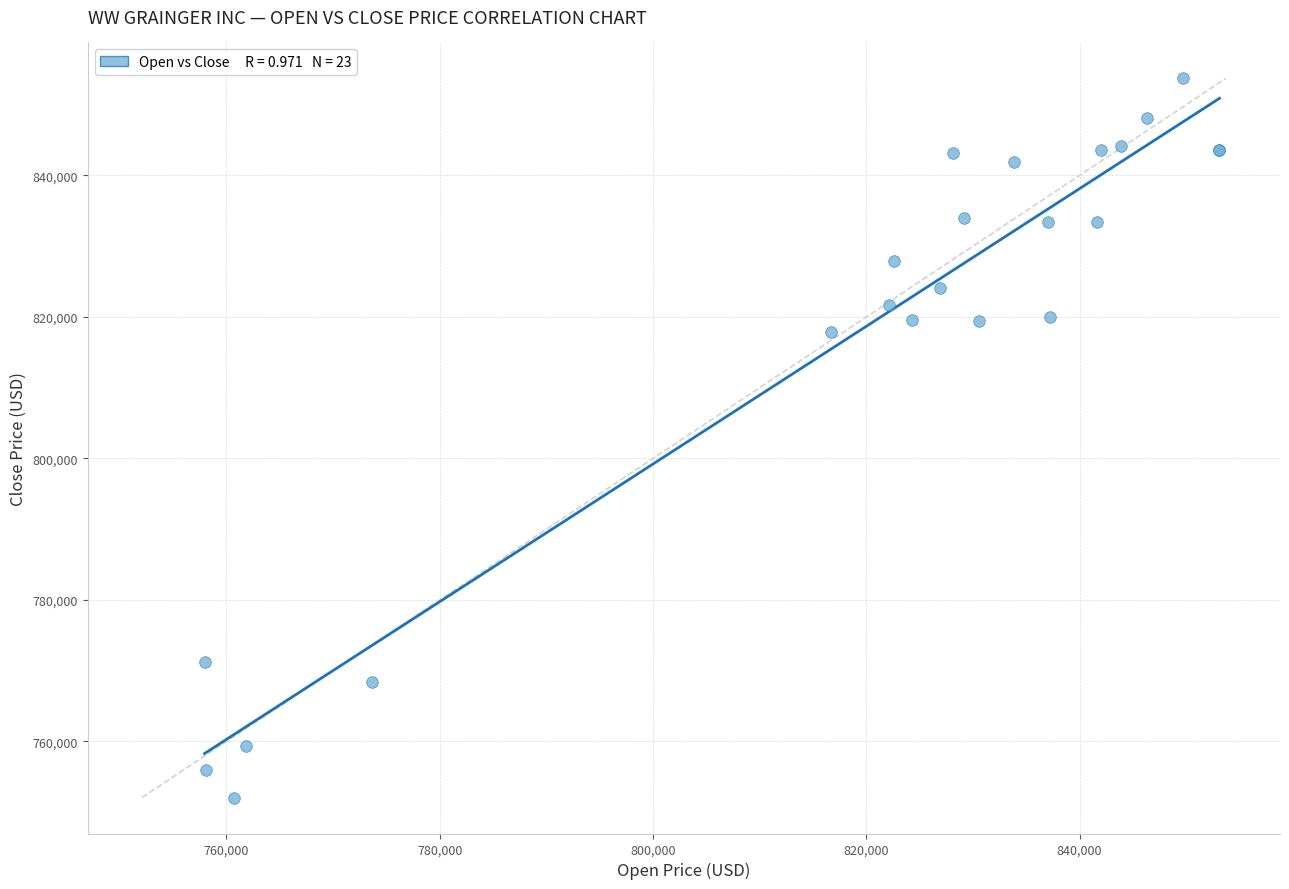

What Y value in the scatter plot is closest to 802895?

817841